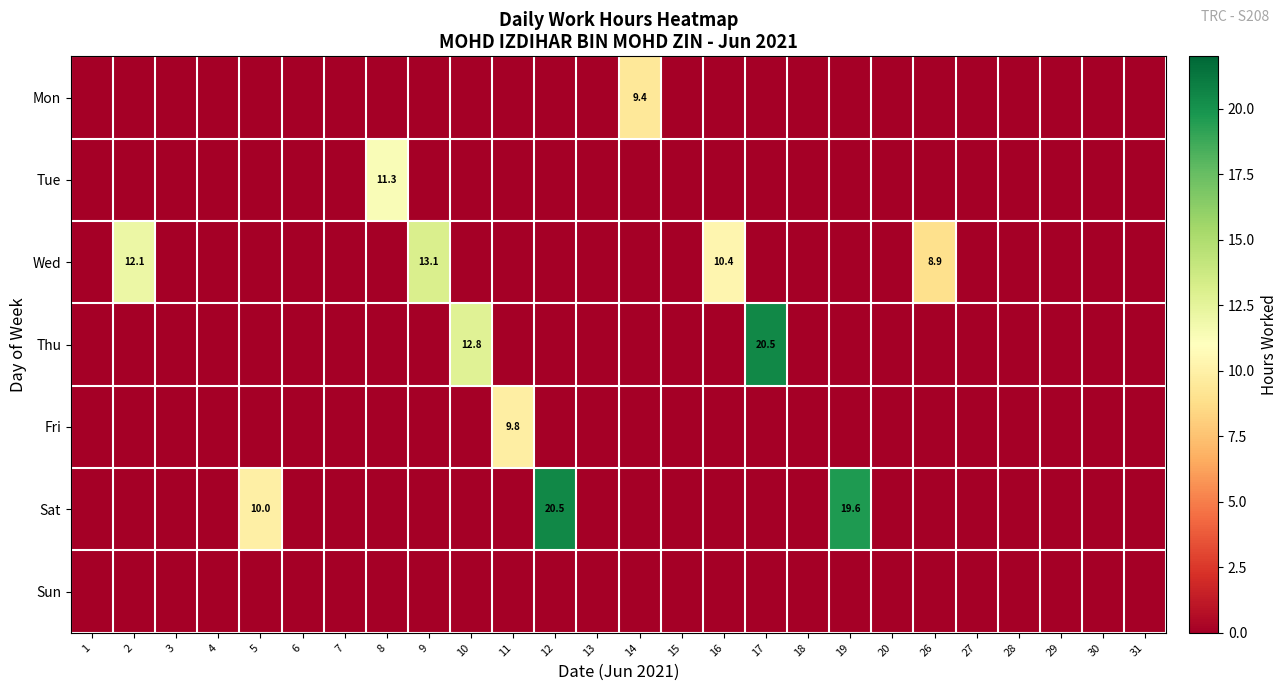

The Wed series shows 12.7 at 26. True or false?

False